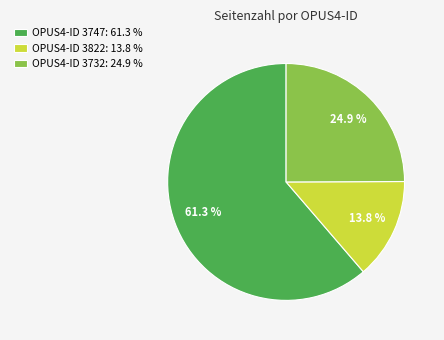

Which category has the smallest portion of the pie?

OPUS4-ID 3822: 13.8 %